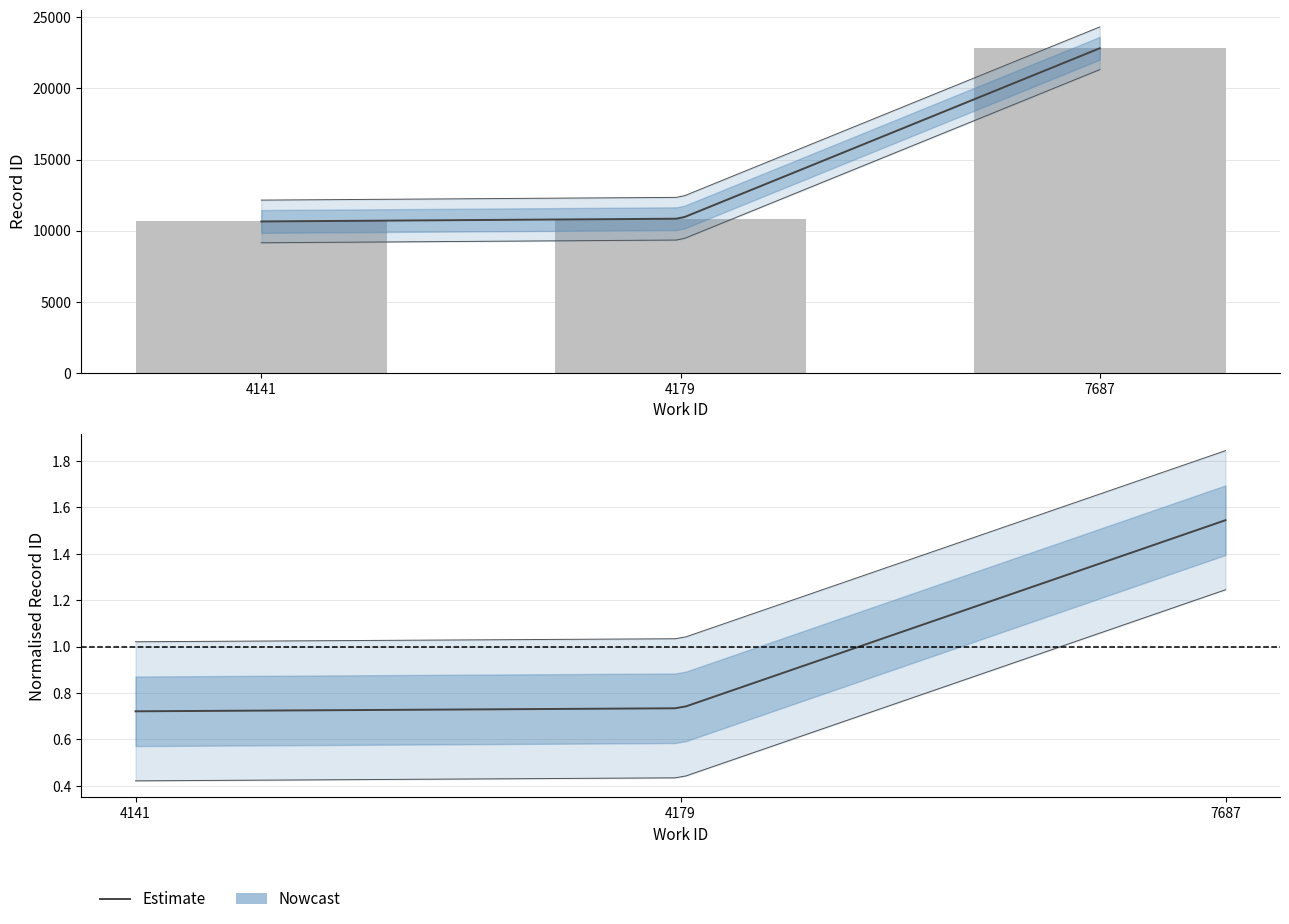

At which label is the value closest to 16733?

4179